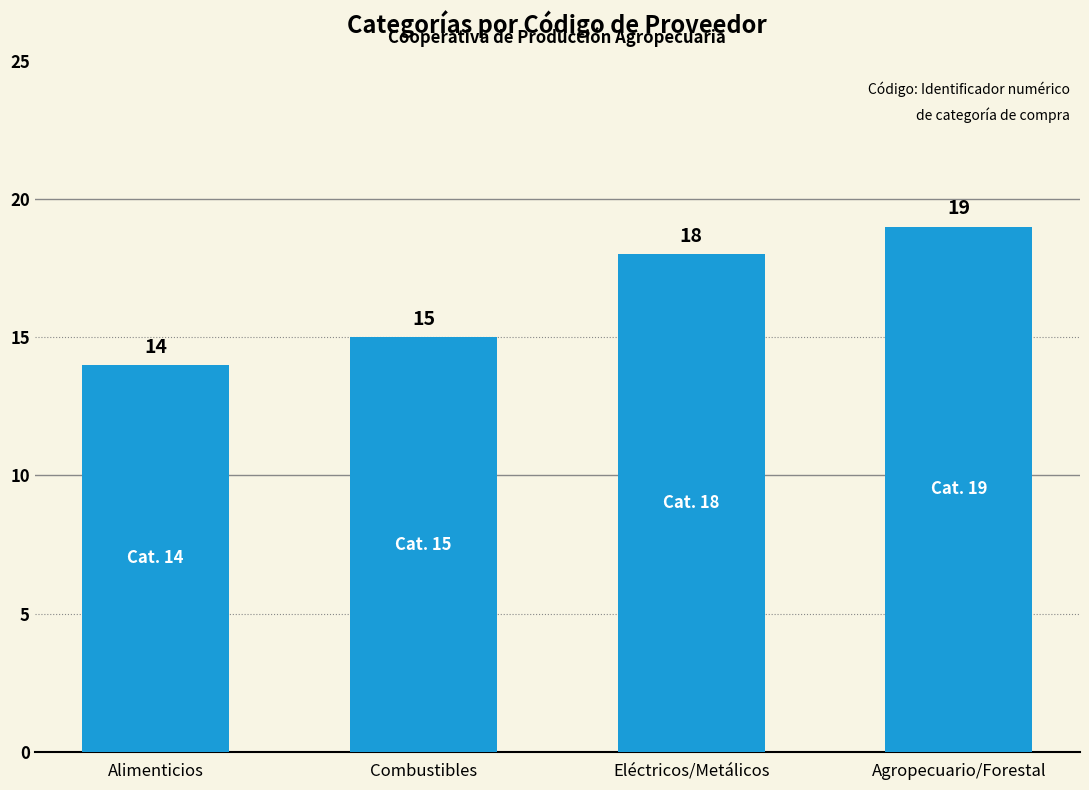

Does the chart contain stacked bars?

No